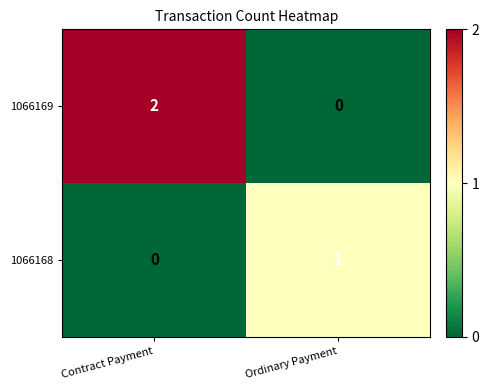

True or false: 1066169 has a value of 1 at Ordinary Payment.

False